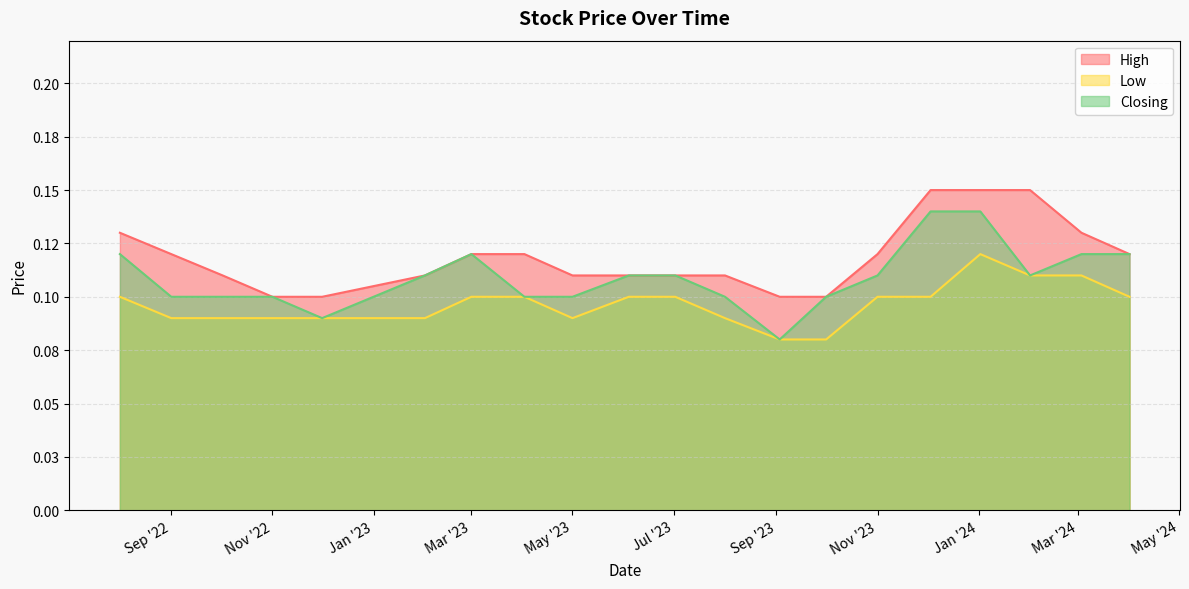

What is the value of the High point at the 14th from the left?

0.1